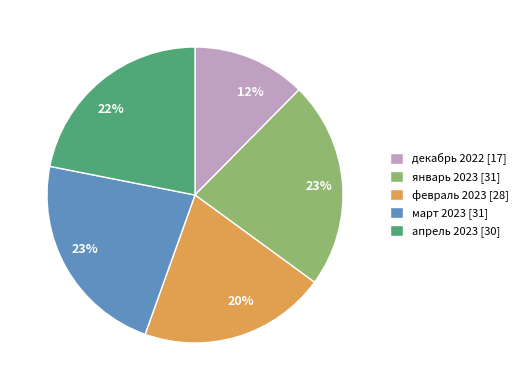

What percentage is the январь 2023 [31] slice, to the nearest percent?

23%